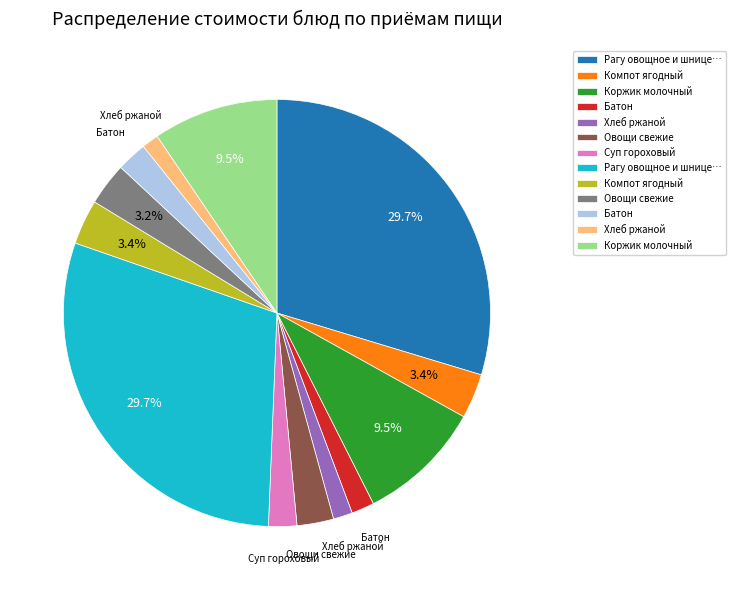

Is there a majority slice in this chart?

No